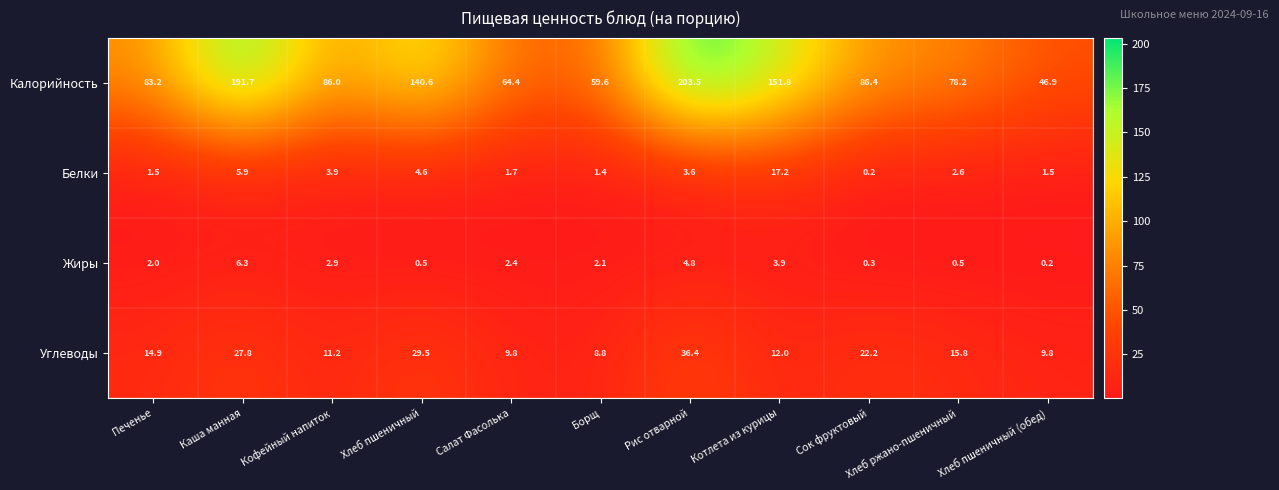

At which label is Белки closest to 8?

Каша манная